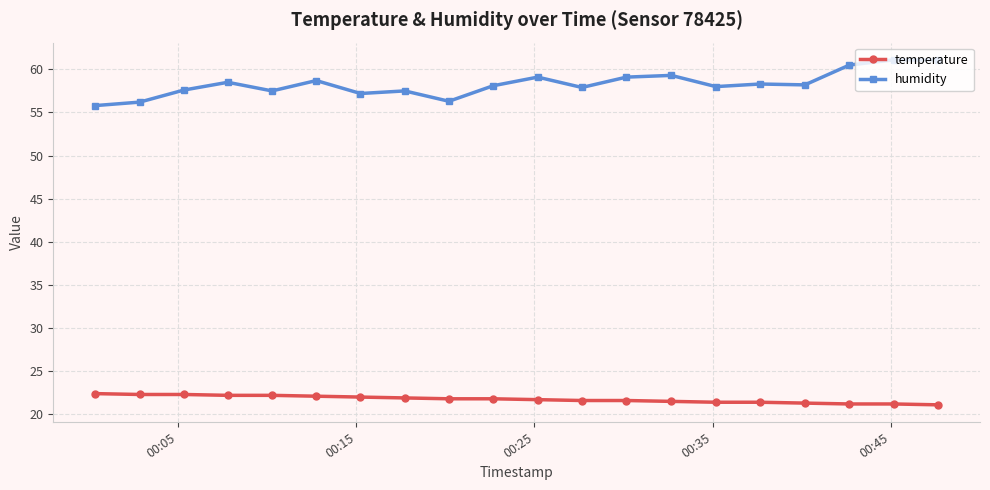

True or false: humidity and temperature intersect in this chart.

False